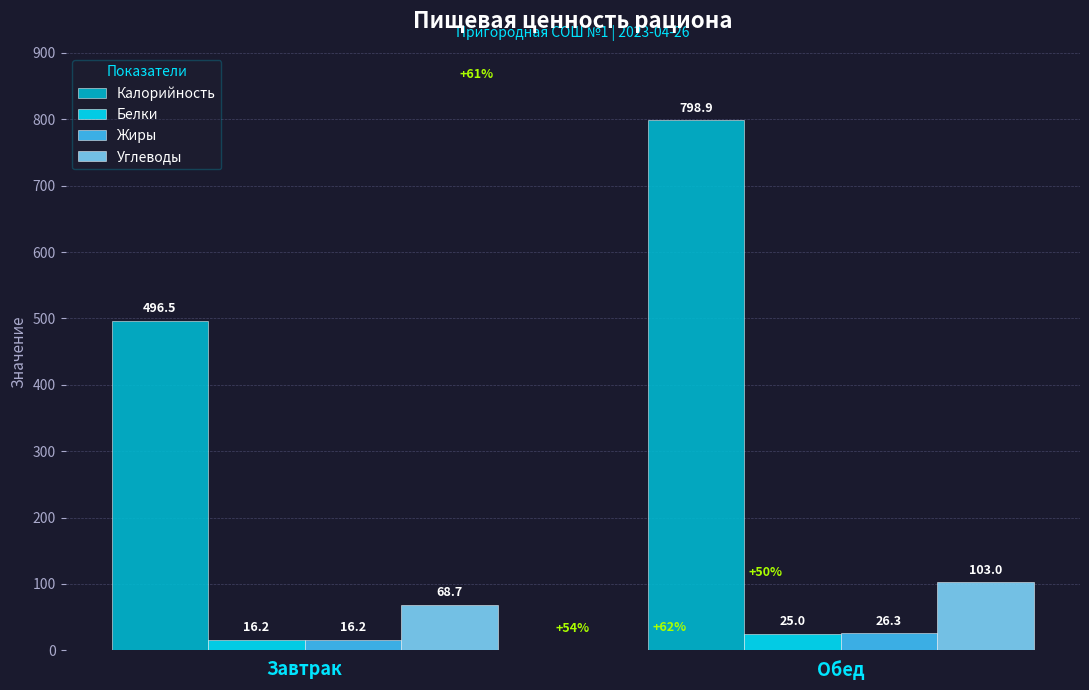

What is the sum of the Белки values at Обед and Завтрак?

41.2